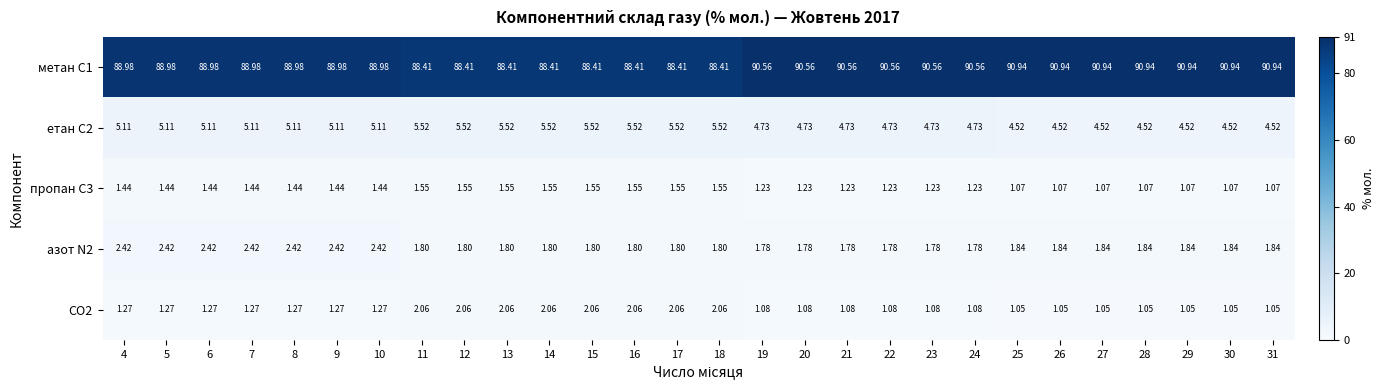

Is the value of етан С2 at 29 greater than the value of пропан С3 at 5?

Yes